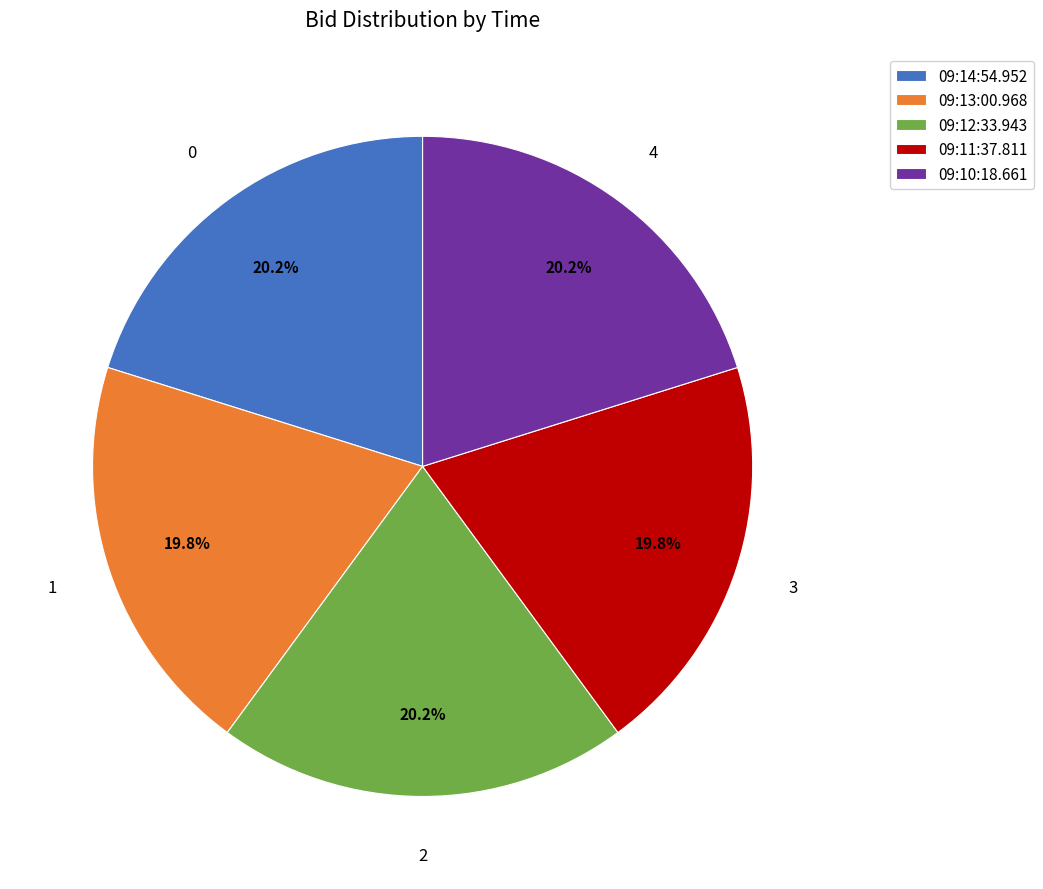

Do 09:14:54.952 and 09:10:18.661 together represent more than half of the pie?

No